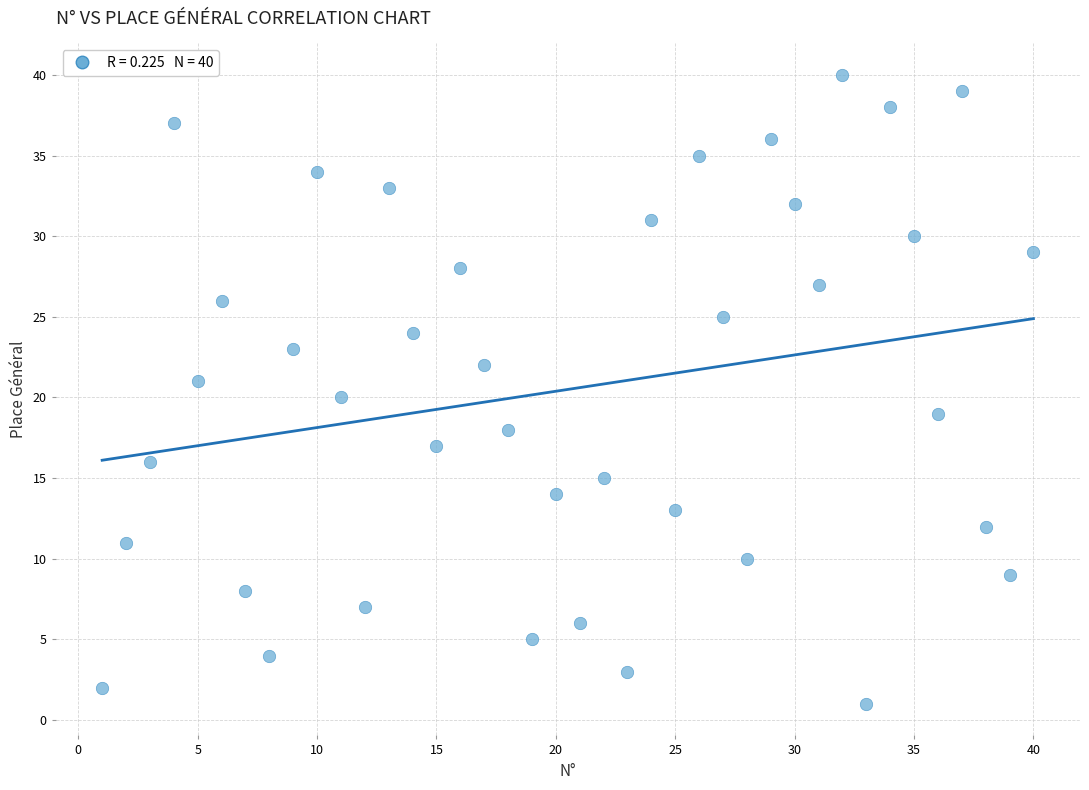

What is the range of Y values (max minus min)?

39